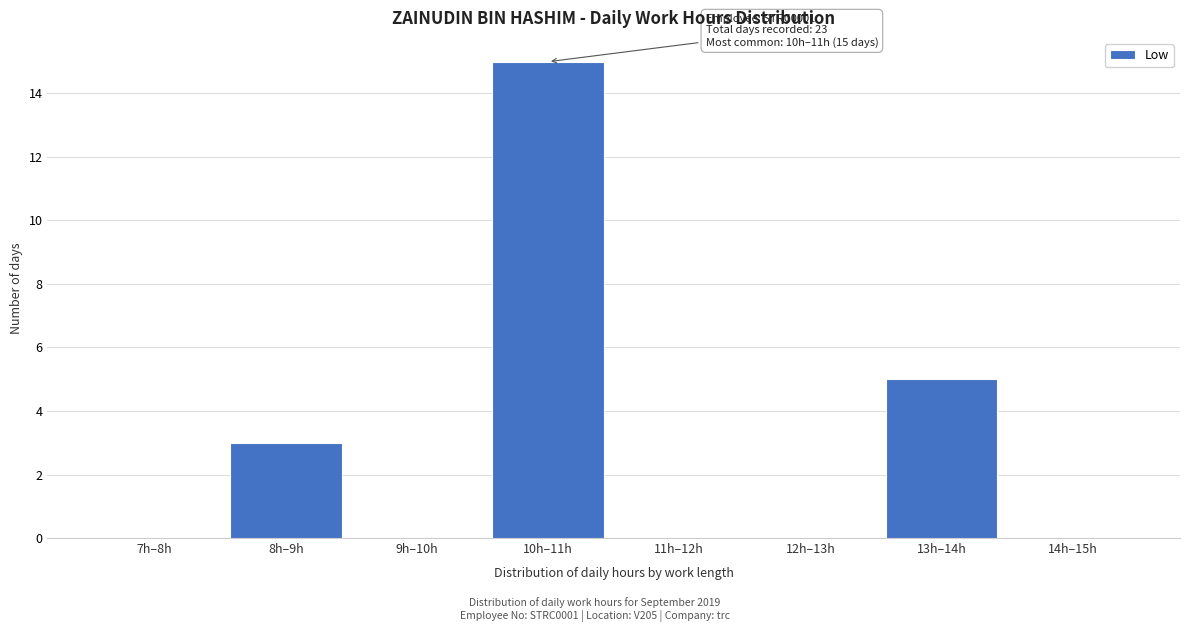

Reading right to left, transcribe all the data shown in this chart.

14h–15h=0	13h–14h=5	12h–13h=0	11h–12h=0	10h–11h=15	9h–10h=0	8h–9h=3	7h–8h=0